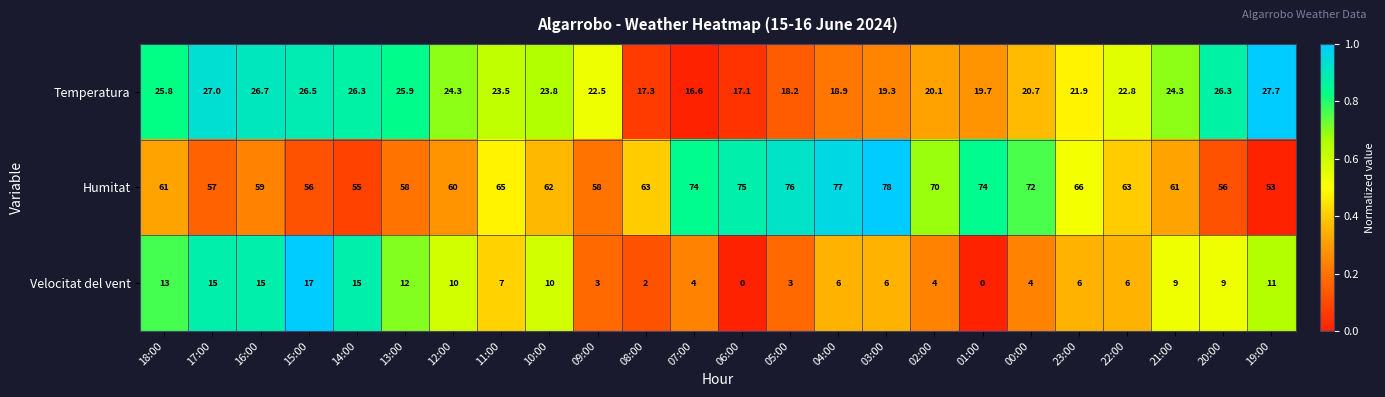

What is the sum of the Humitat values at 15:00 and 07:00?

130.0